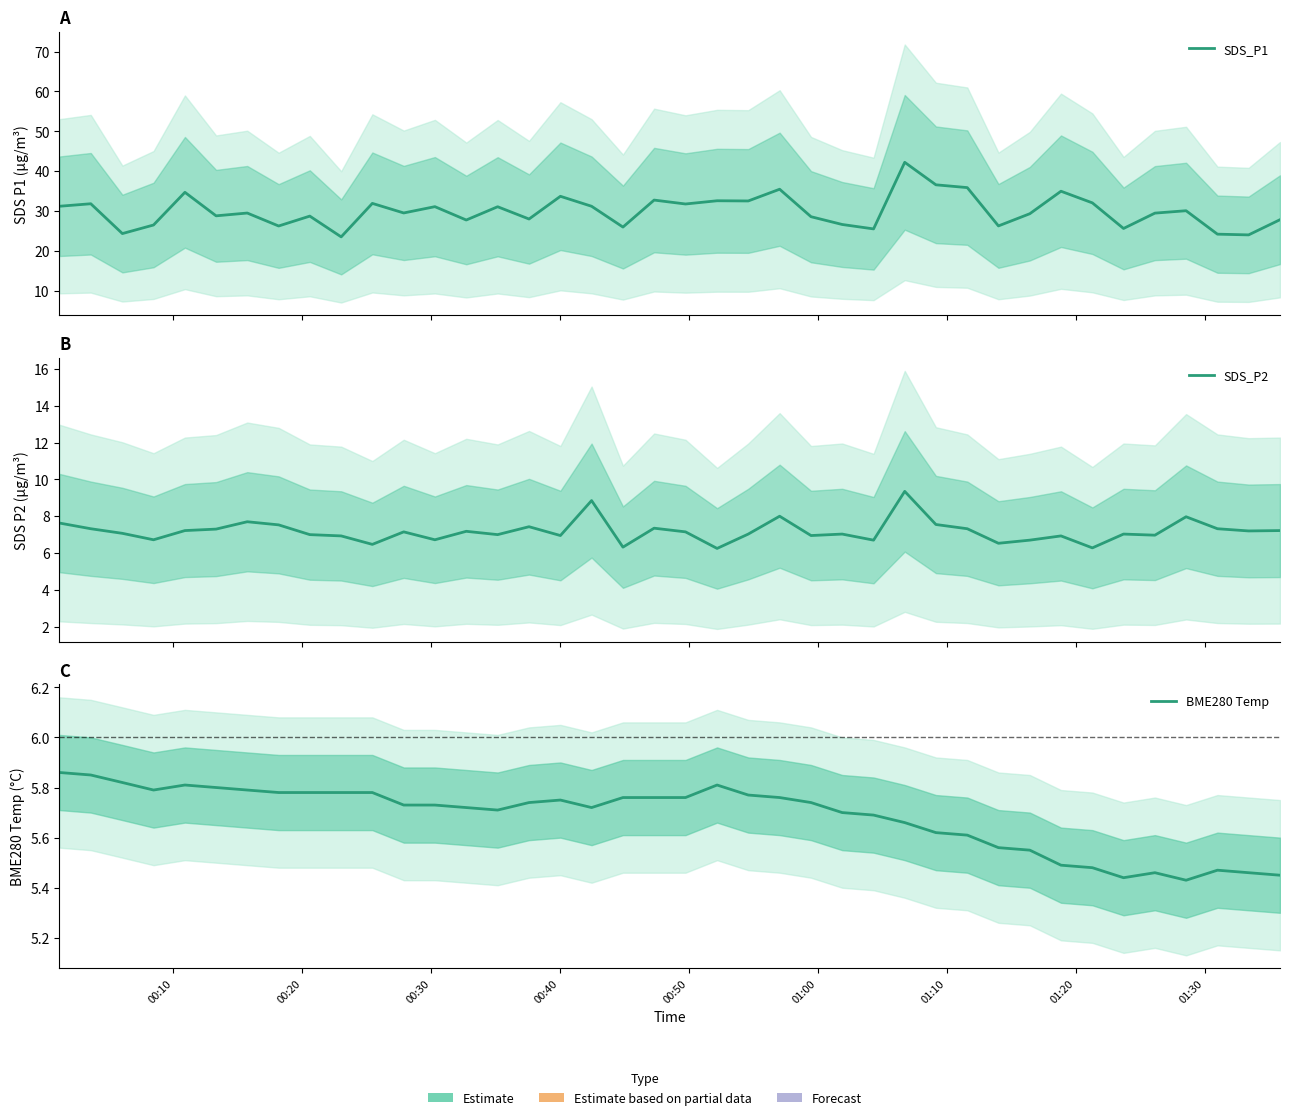

What is the difference between the second highest and second lowest values in the BME280 Temp series?

0.4